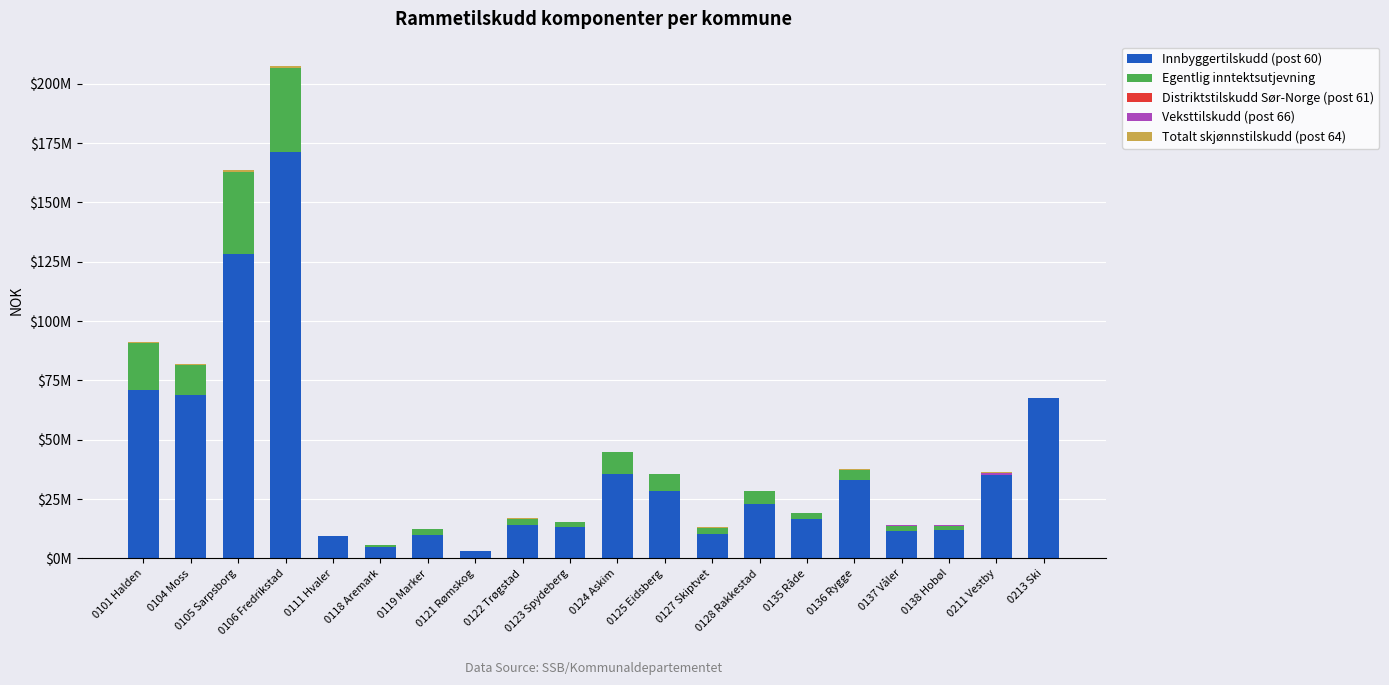

What is the sum of all Veksttilskudd (post 66) values?

2037600